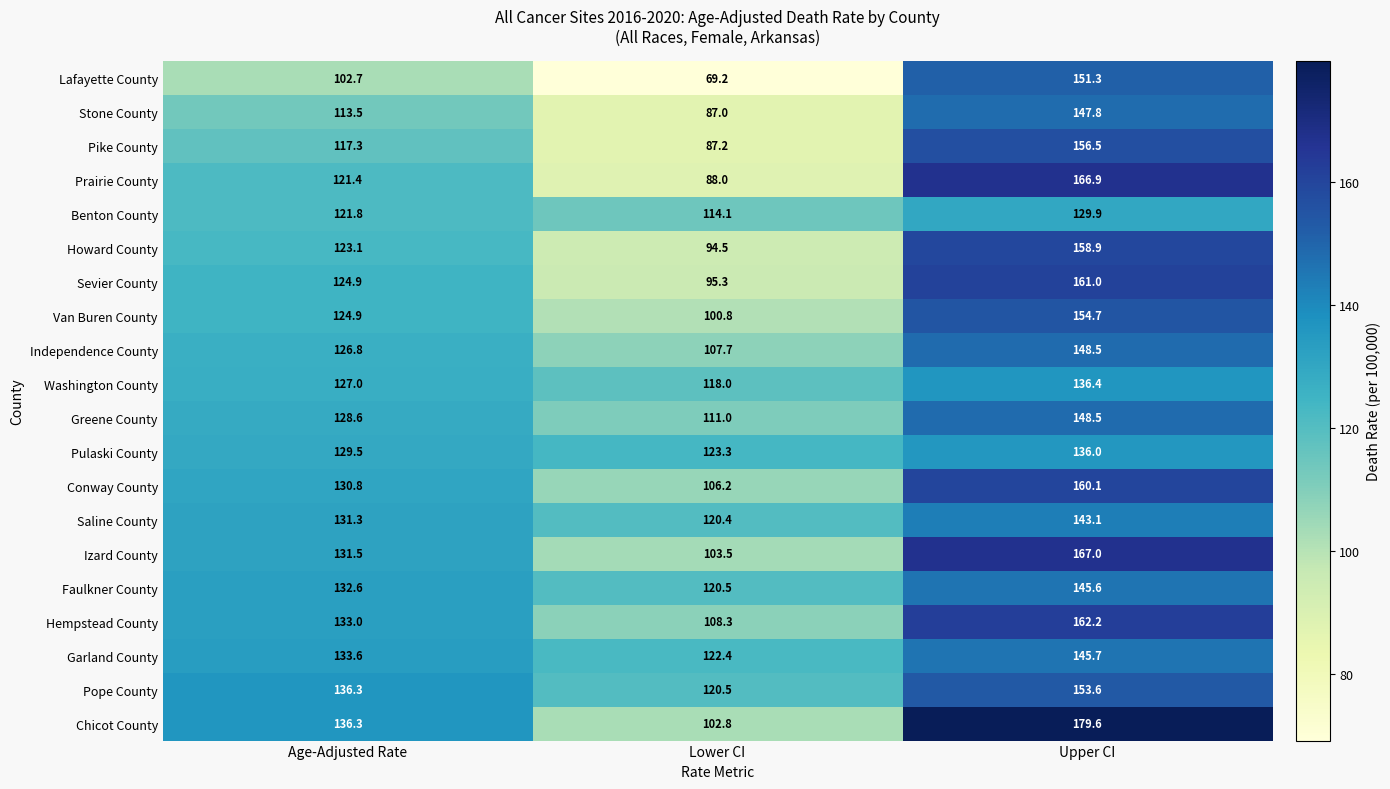

What is the difference between the highest and lowest values at Upper CI?

49.7